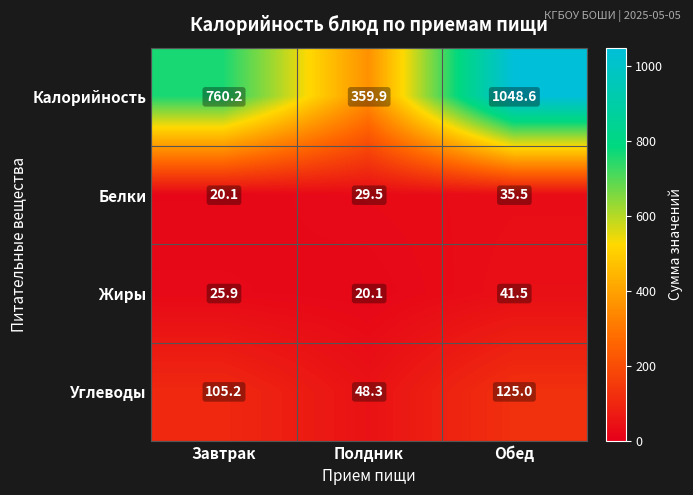

At Завтрак, list the series in order from smallest to largest.

Белки, Жиры, Углеводы, Калорийность